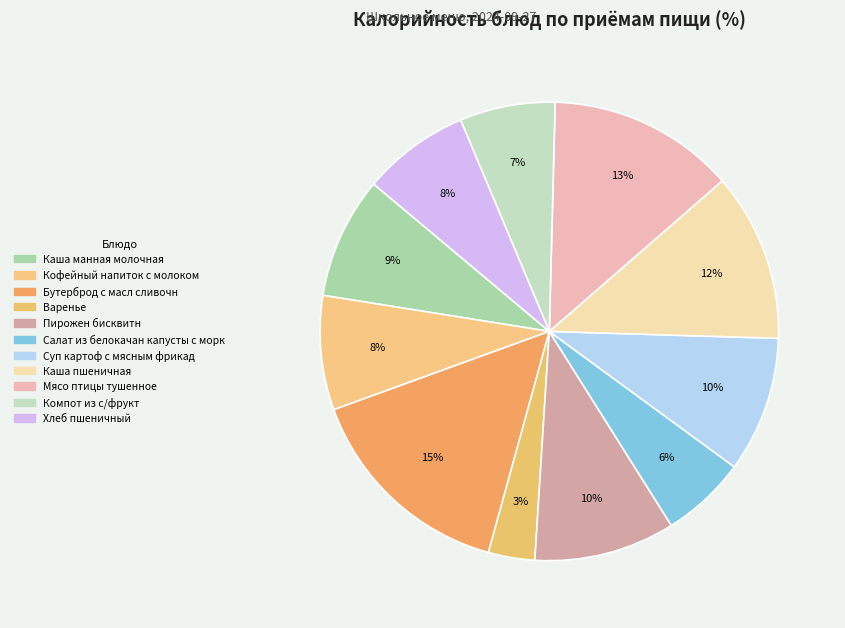

Does Мясо птицы тушенное account for over 50% of the chart?

No